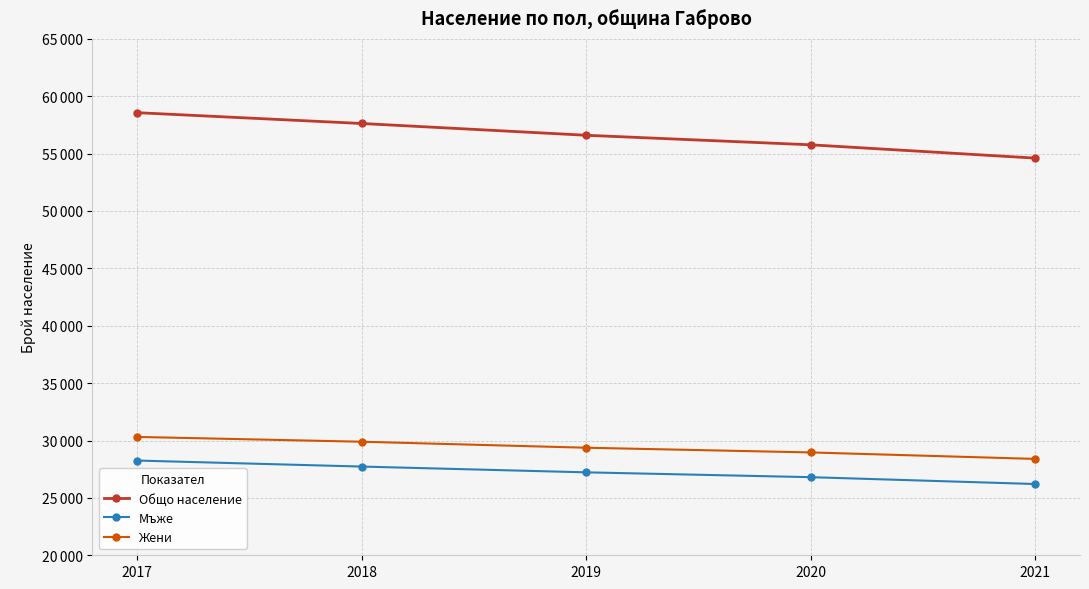

Reading left to right, what are all the values shown in this chart?

Общо население: 2017=58567	2018=57625	2019=56599	2020=55768	2021=54608
Мъже: 2017=28254	2018=27730	2019=27227	2020=26806	2021=26210
Жени: 2017=30313	2018=29895	2019=29372	2020=28962	2021=28398